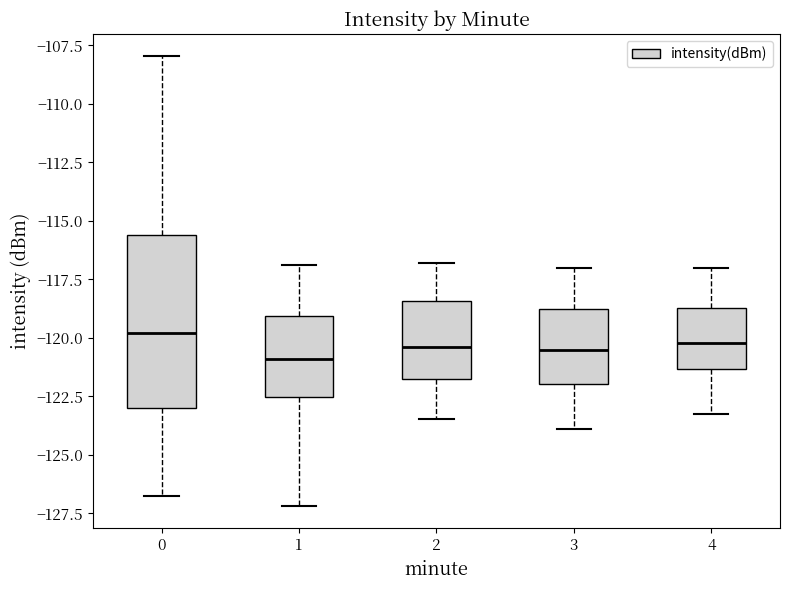

Which box is the tallest, from its lower edge to its upper edge?

0